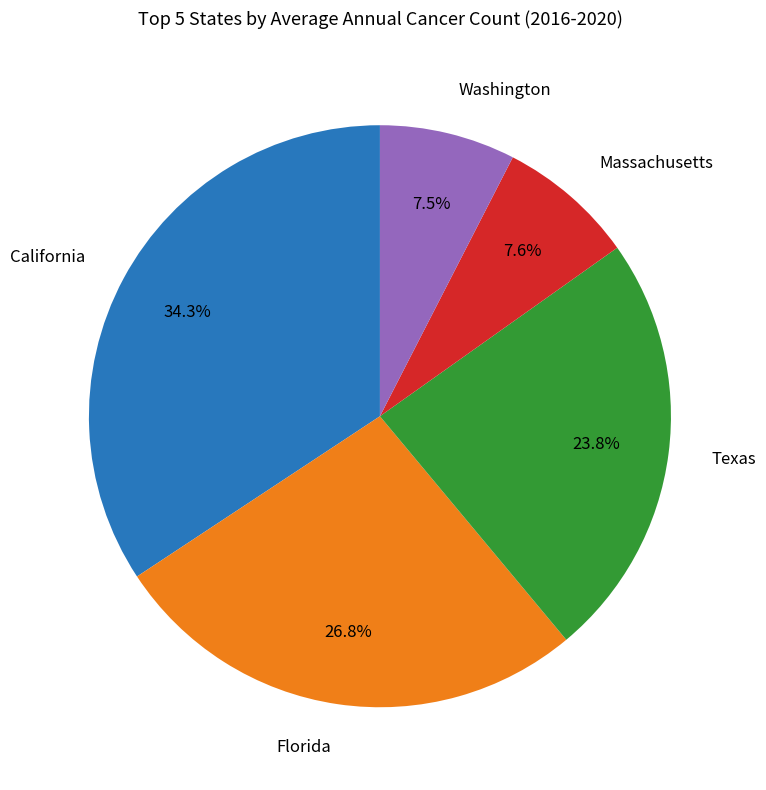

Does any single category account for the majority?

No